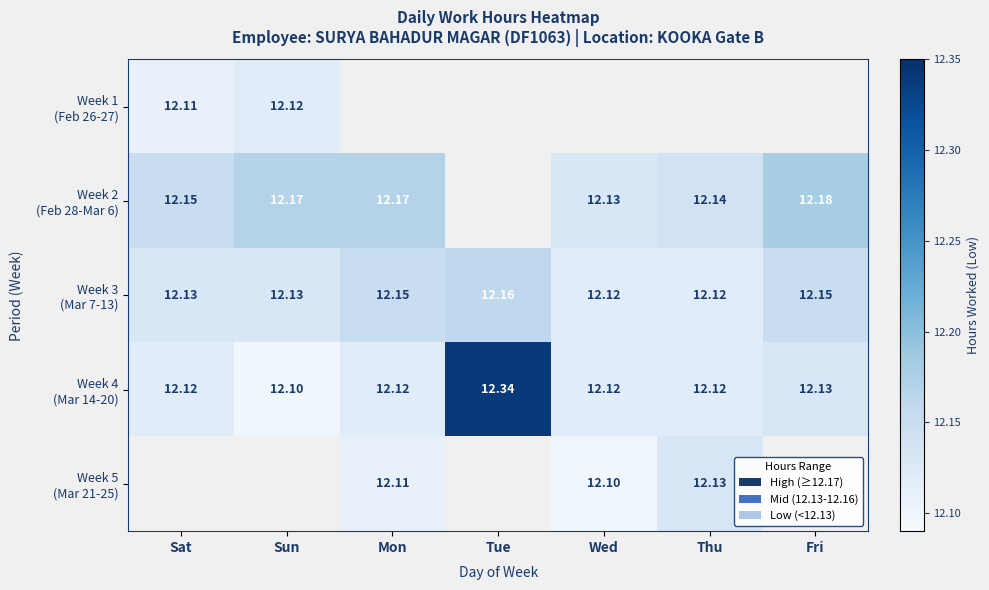

What is the maximum value for Week 3 (Mar 7-13)?

12.2